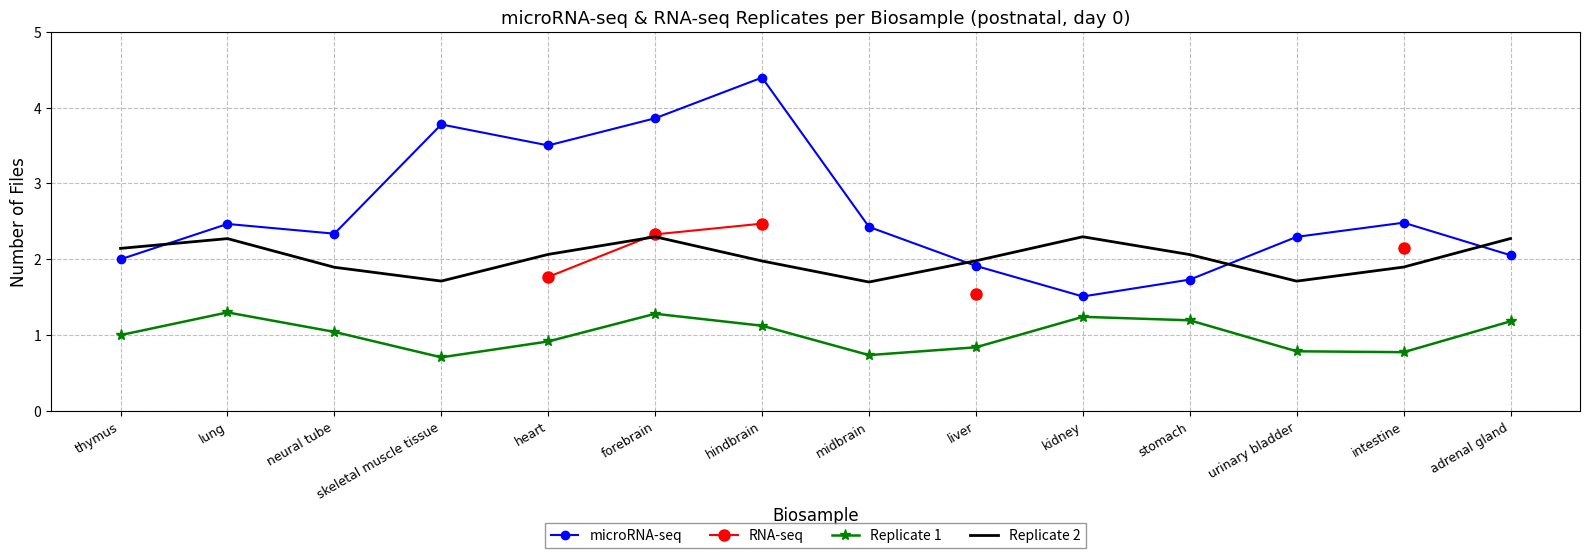

True or false: Replicate 1 and RNA-seq cross at least once.

False